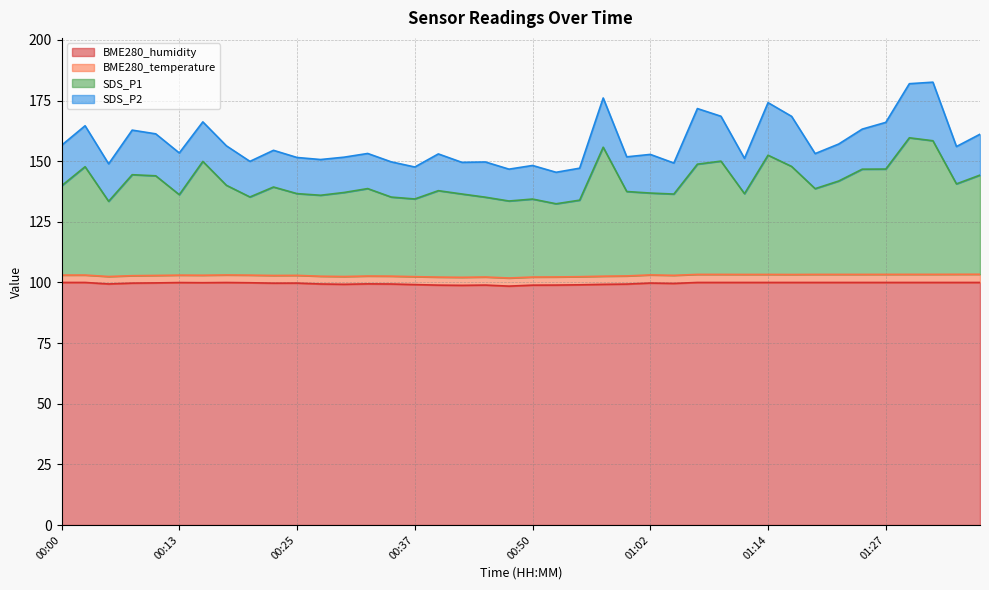

What is the value of the SDS_P1 point at the 20th from the left?

133.6